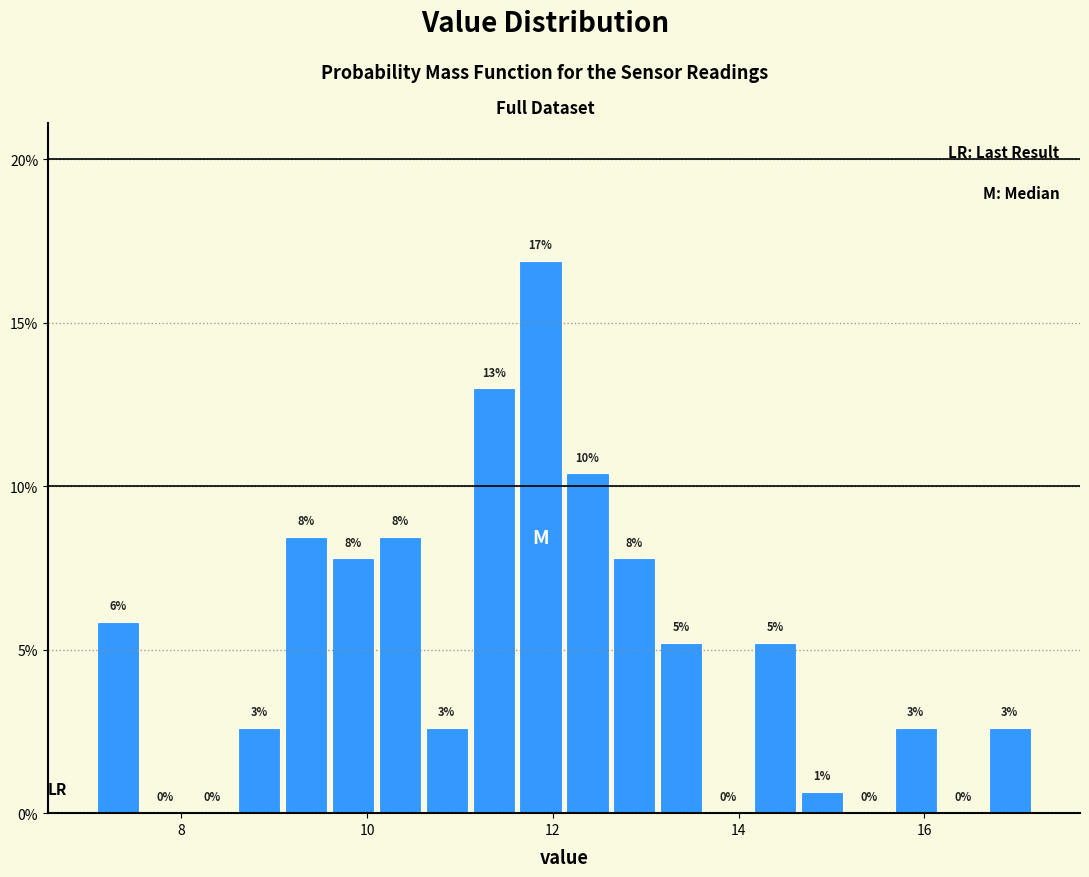

Read against the x-axis, roughly where is the centre of the tallest bar?

11.8